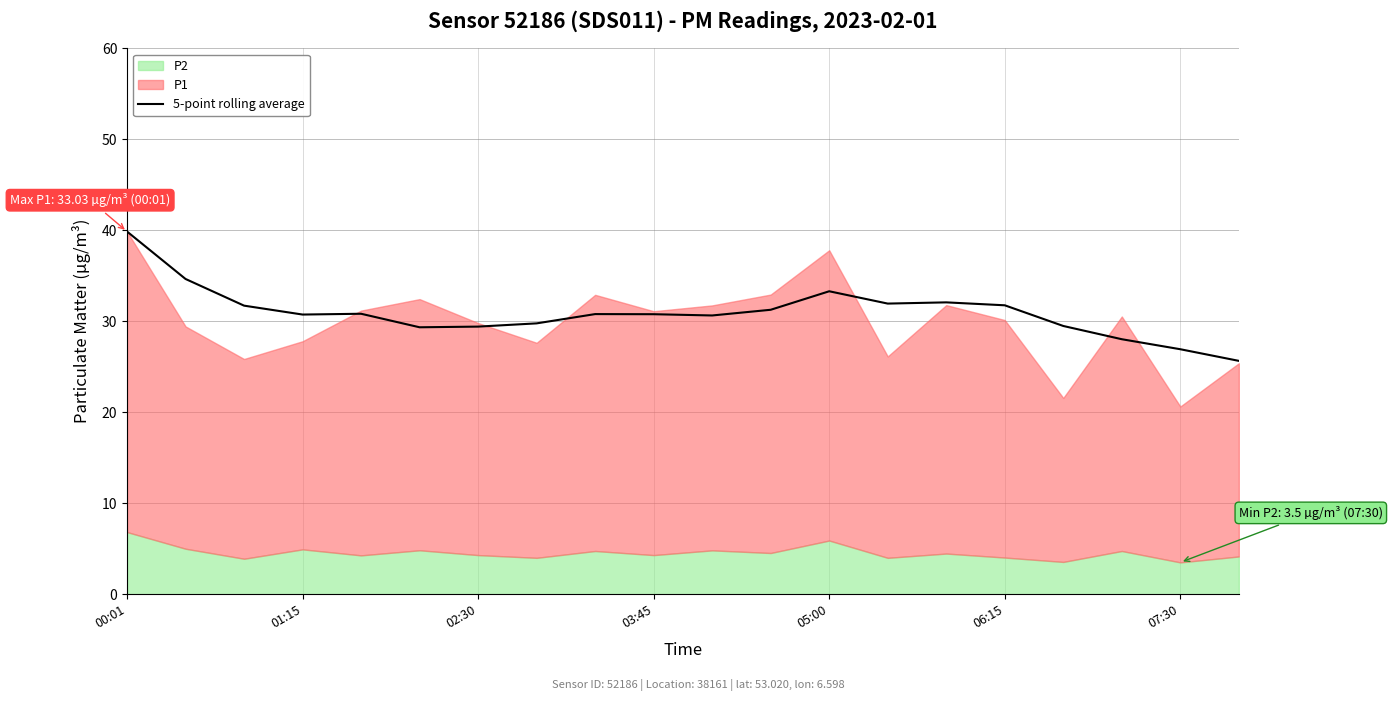

At which category does the chart reach its minimum across all series?

19